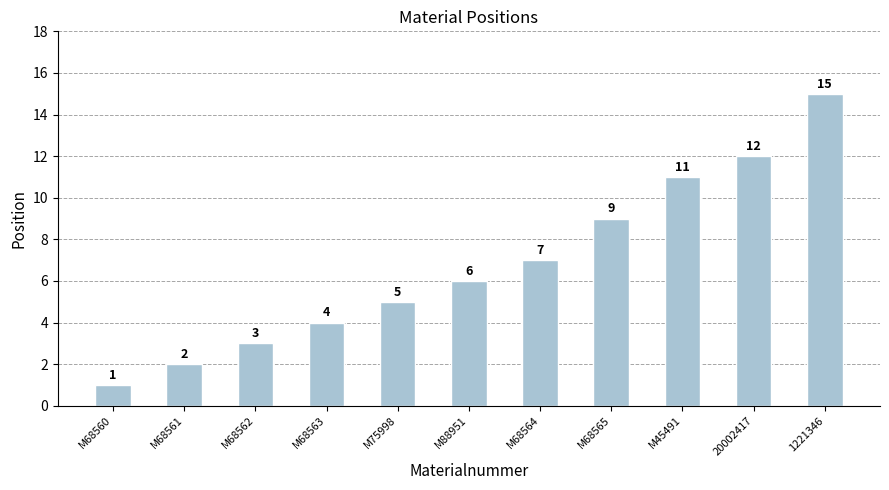

What is the sum of all values?

75